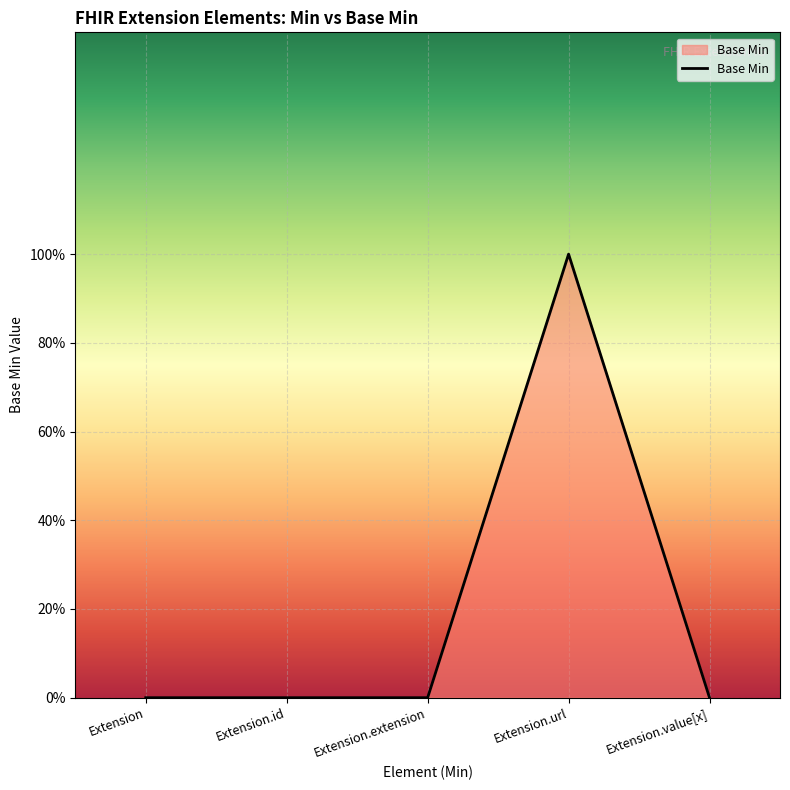

Reading left to right, transcribe all the data shown in this chart.

0	0	0	1	0